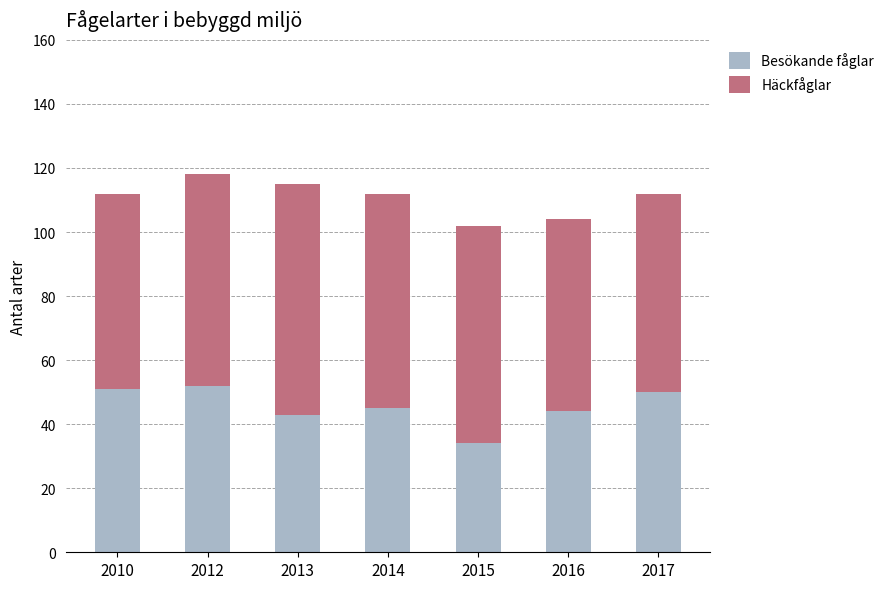

What is the difference between the Besökande fåglar values at 2012 and 2016?

8